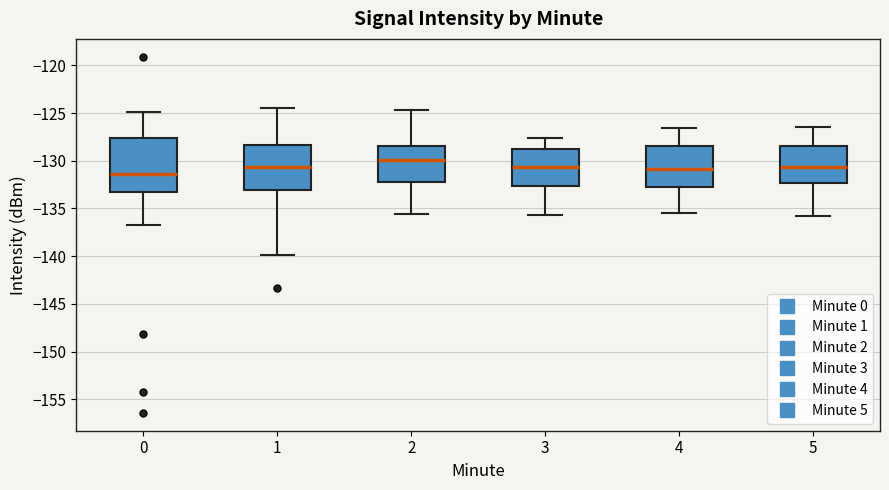

Reading left to right, transcribe this box plot: for each box, give where its median line is, the range the box spans, and where its two whiskers end, as read against the y-axis. The values are not printed on the chart, so give them approximately, as read against the axis.

0: median -131.5, box -133.0 to -127.5, whiskers -136.5 to -125.0
1: median -130.5, box -133.0 to -128.5, whiskers -140.0 to -124.5
2: median -130.0, box -132.5 to -128.5, whiskers -135.5 to -124.5
3: median -130.5, box -132.5 to -129.0, whiskers -135.5 to -127.5
4: median -131.0, box -132.5 to -128.5, whiskers -135.5 to -126.5
5: median -130.5, box -132.5 to -128.5, whiskers -136.0 to -126.5